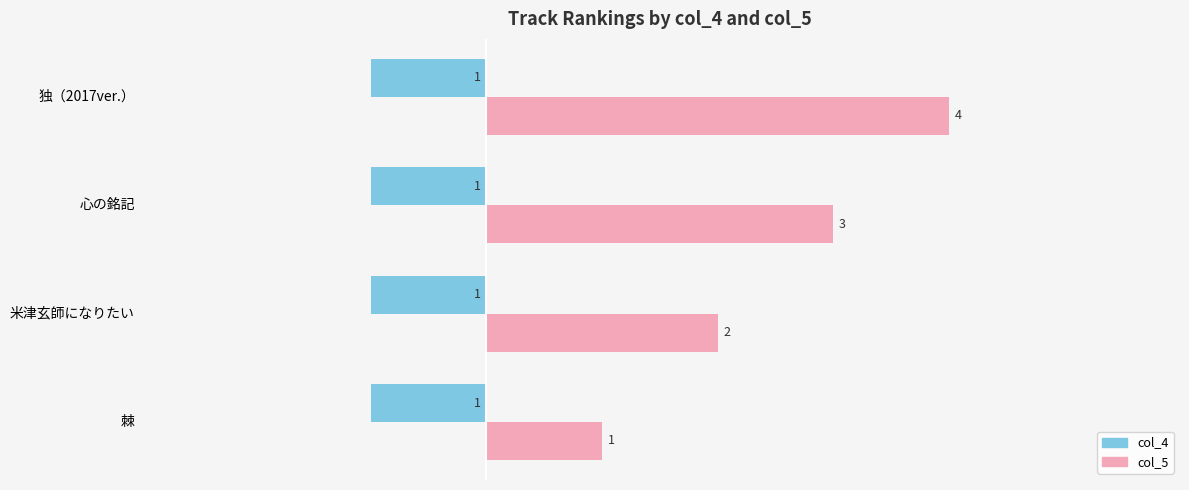

What is the sum of all col_5 values?

10